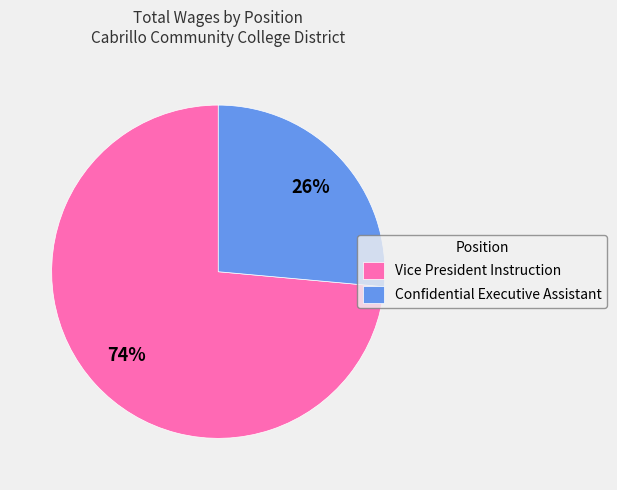

Does any single category account for the majority?

Yes